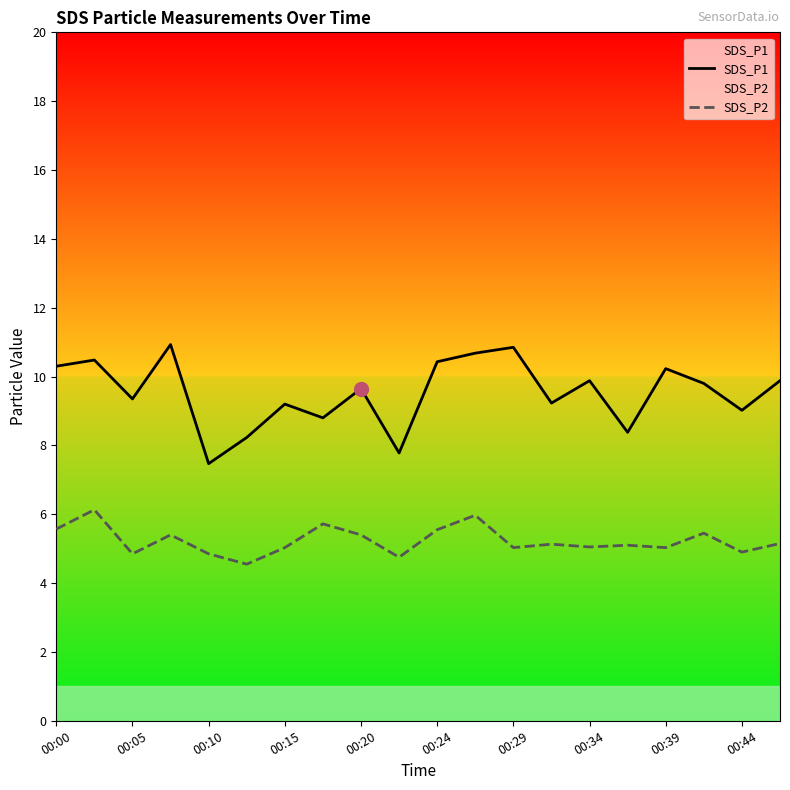

What is the total value across all series at 11?

16.6